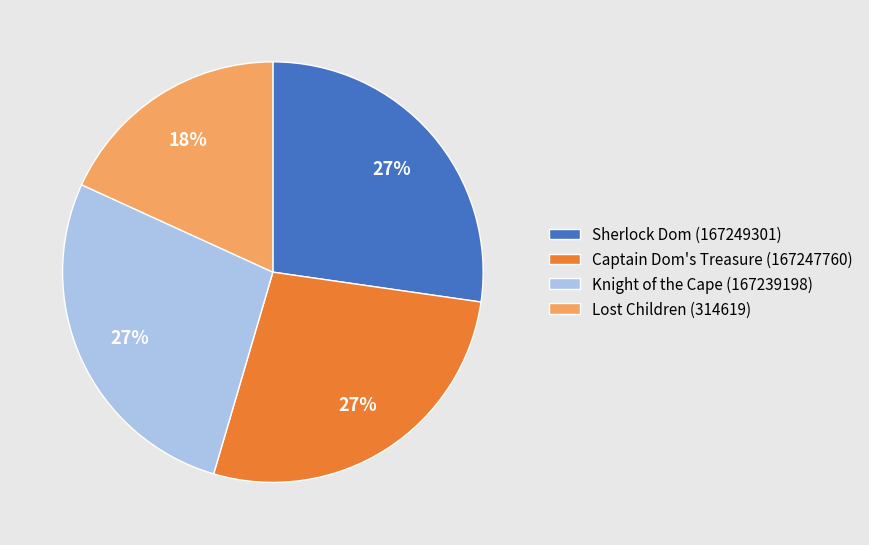

To the nearest percent, what is the combined percentage of Captain Dom's Treasure (167247760) and Sherlock Dom (167249301)?

55%